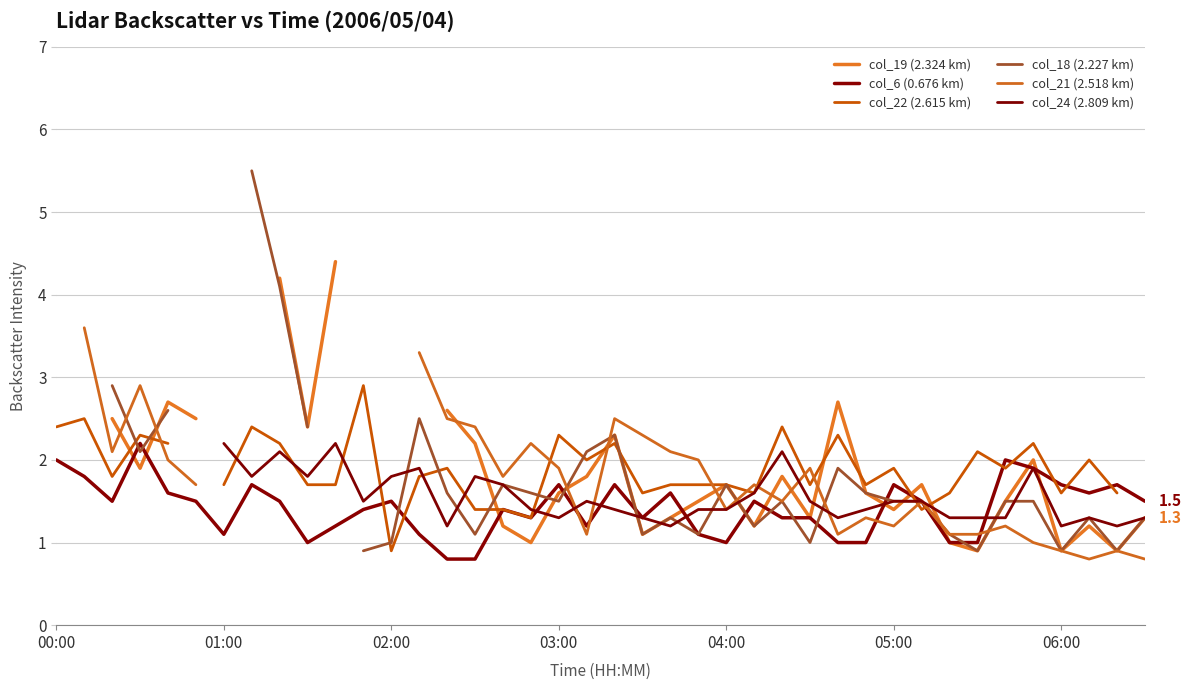

Which series has the widest spread of values?

col_18 (2.227 km)